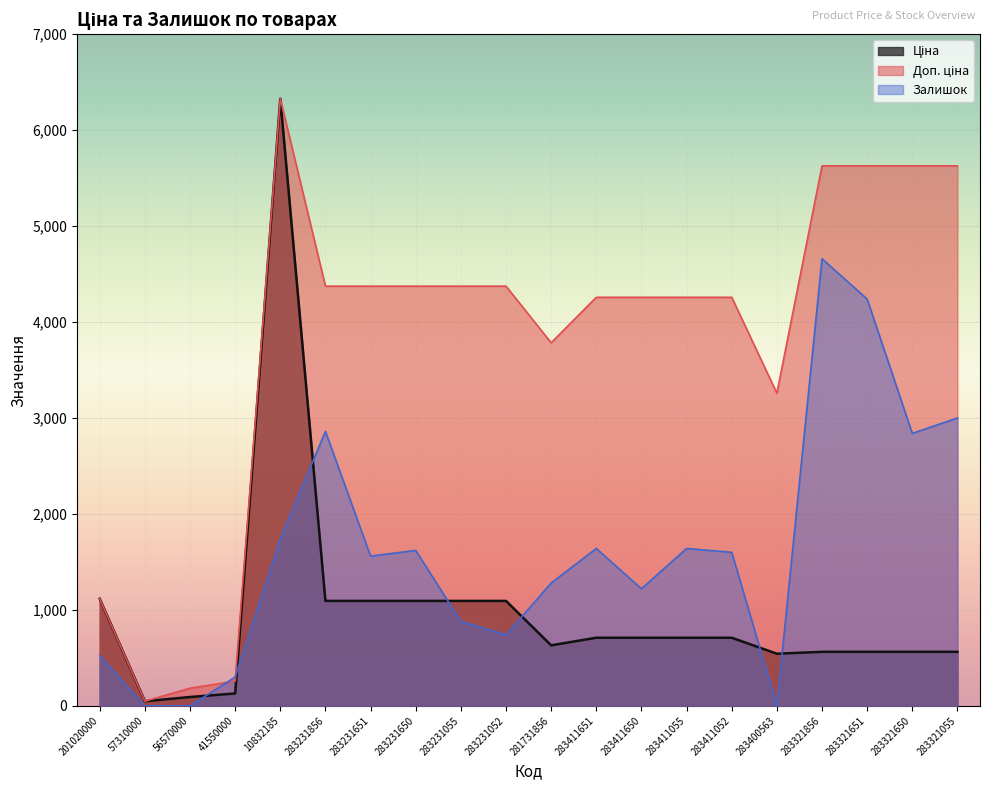

At 57310000, list the series in order from largest to smallest.

Ціна, Доп. ціна, Залишок